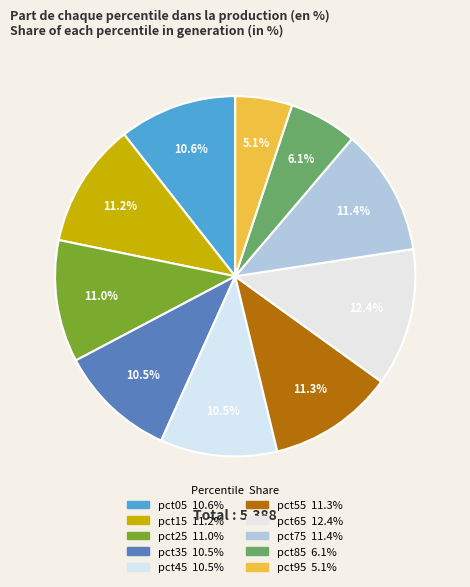

What is the largest slice in the pie chart?

pct65